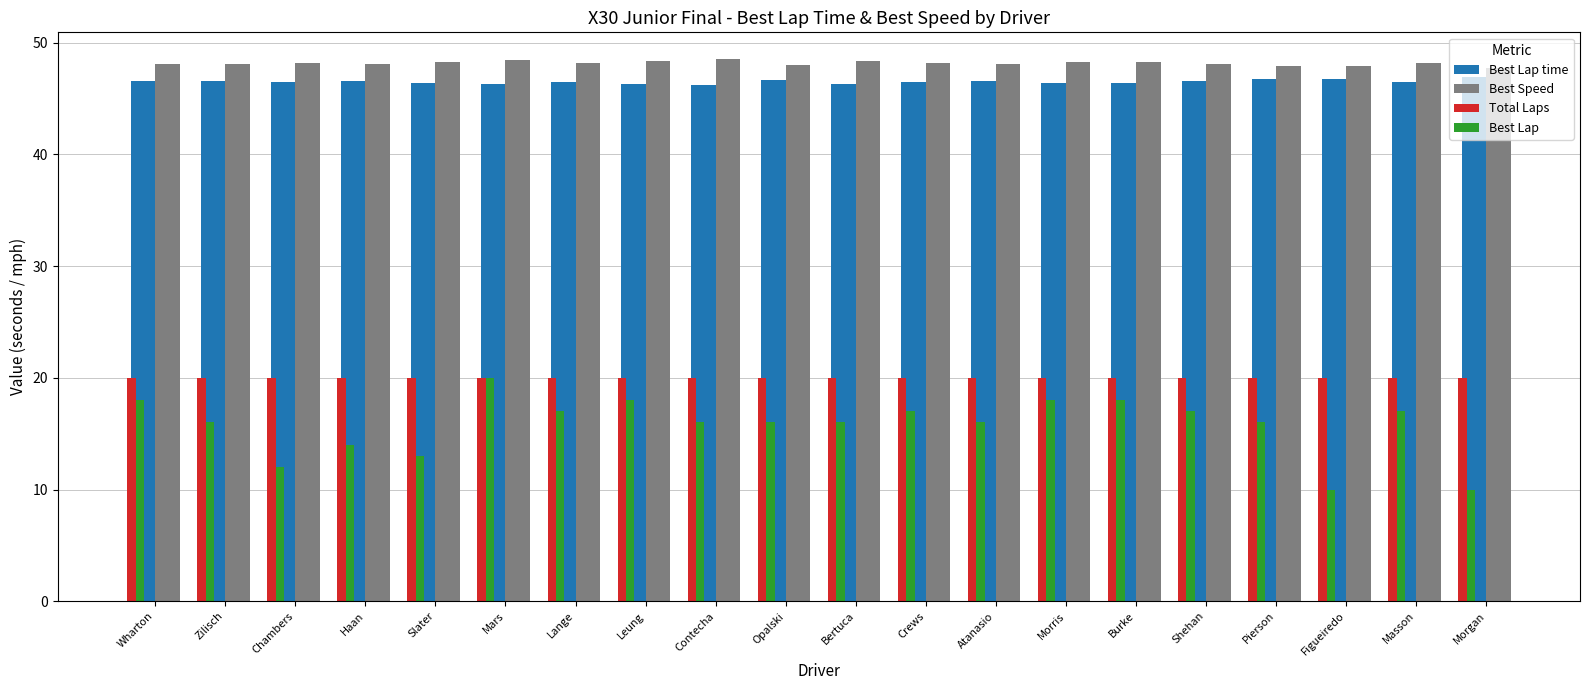

What is the greatest value displayed?

48.5